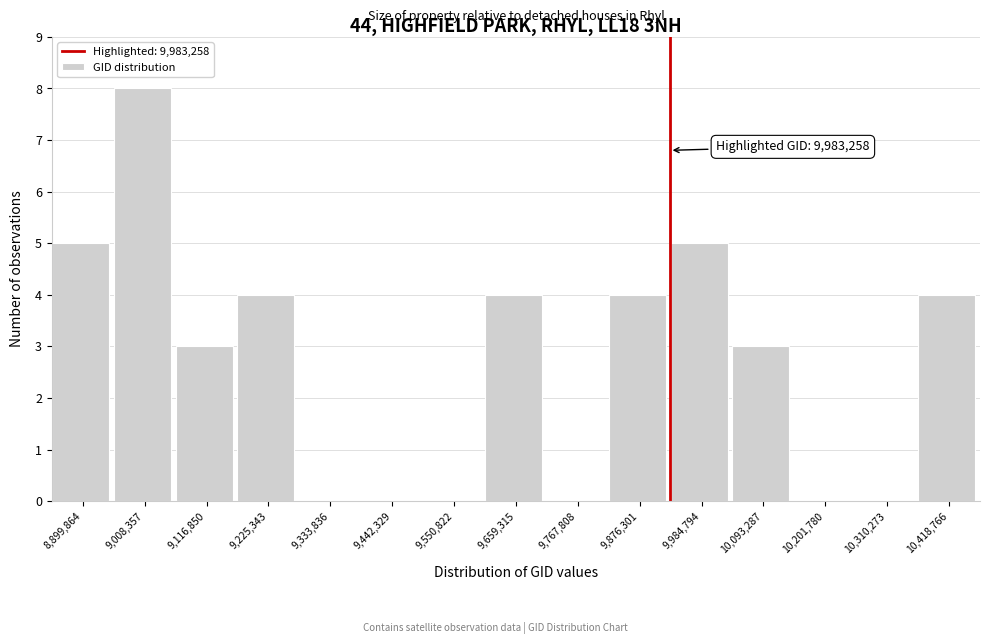

Reading left to right, list all the values displayed in this chart.

8,899,864=5	9,008,357=8	9,116,850=3	9,225,343=4	9,333,836=0	9,442,329=0	9,550,822=0	9,659,315=4	9,767,808=0	9,876,301=4	9,984,794=5	10,093,287=3	10,201,780=0	10,310,273=0	10,418,766=4